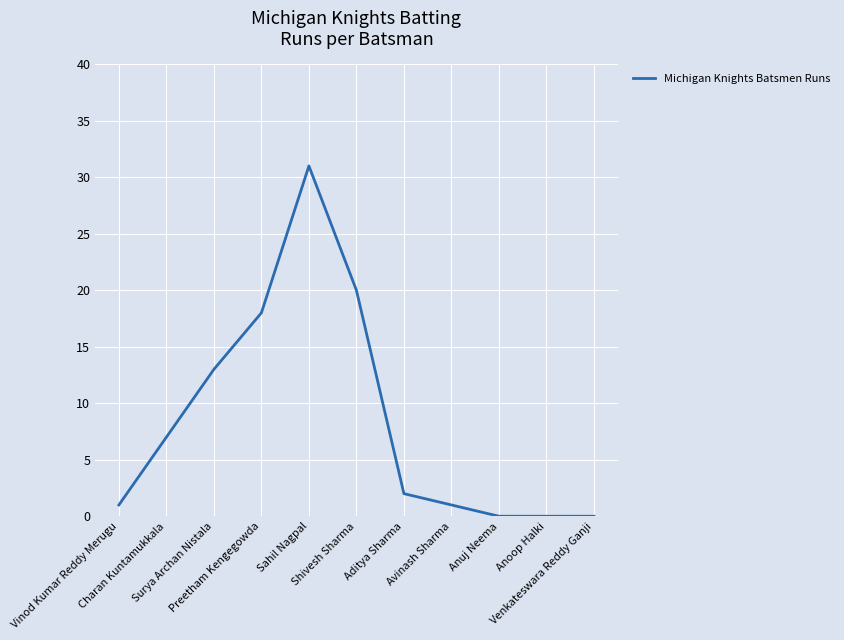

What is the maximum value shown in the chart?

31